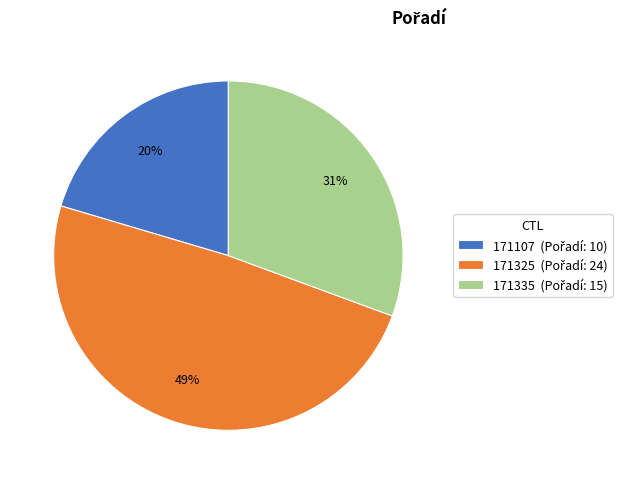

Does any single category account for the majority?

No